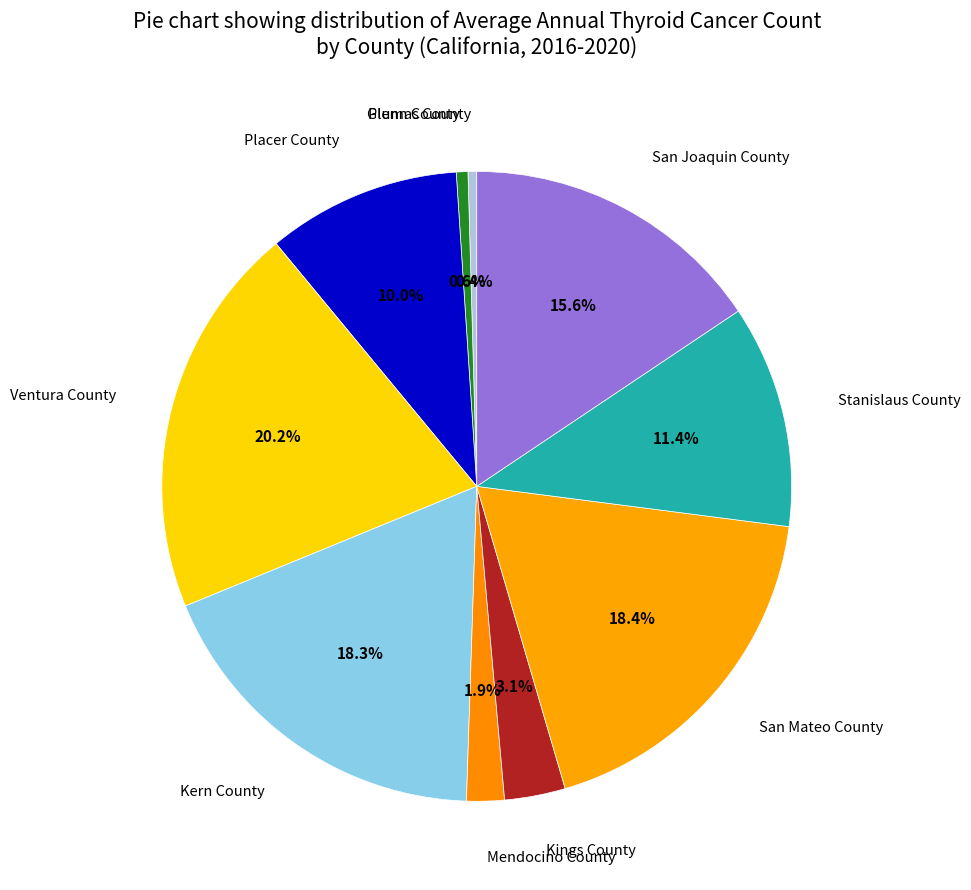

How many segments does this pie chart have?

10